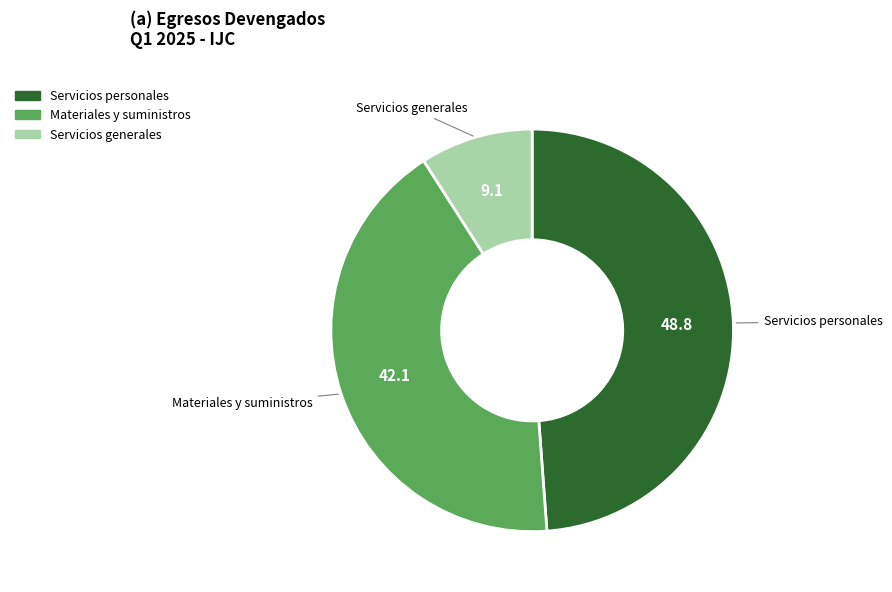

Is there any slice that represents more than half of the pie?

No